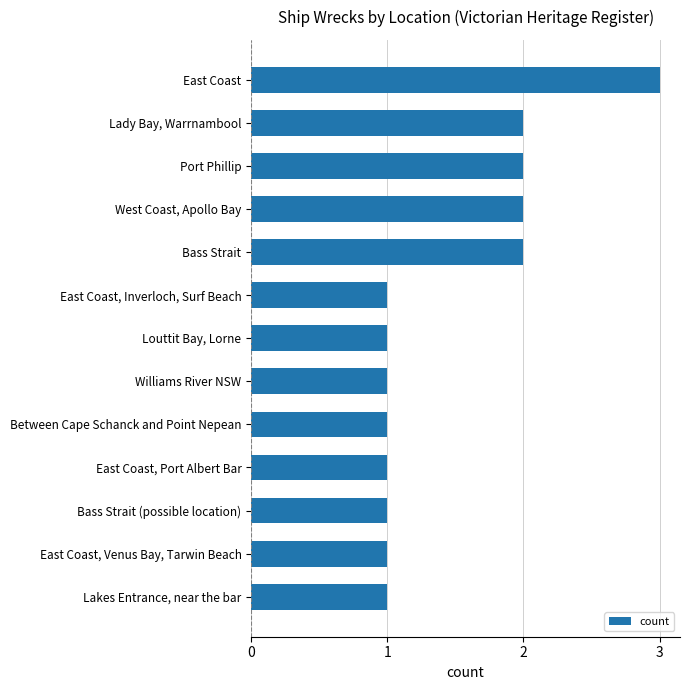

What is the ratio of the value at West Coast, Apollo Bay to the value at East Coast, Inverloch, Surf Beach?

2.0